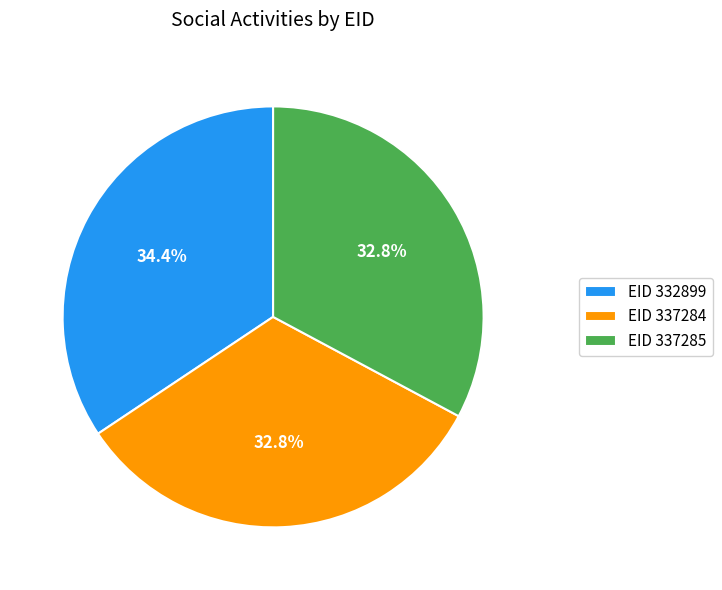

Do EID 332899 and EID 337284 together represent more than half of the pie?

Yes